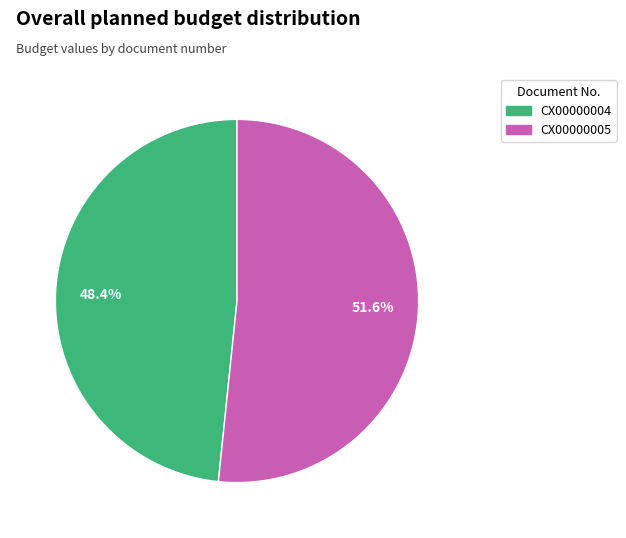

How many segments does this pie chart have?

2